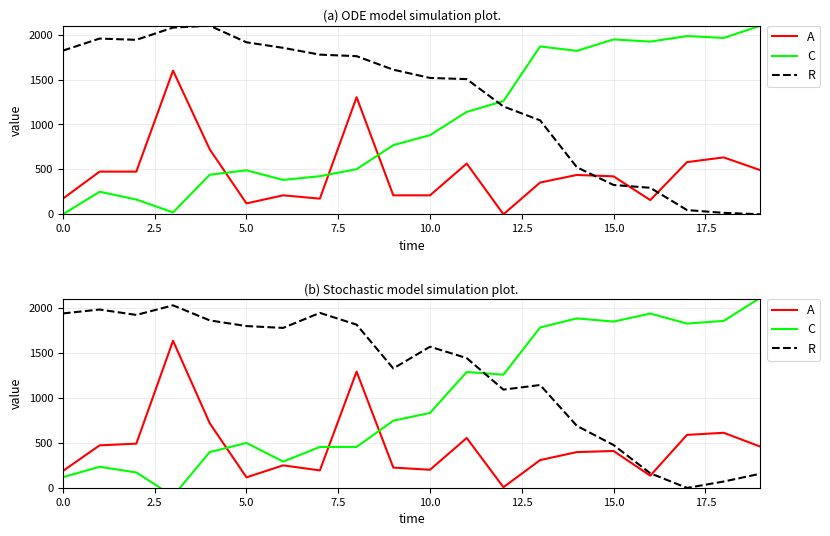

In R, how many points are lower than both neighbors (excluding endpoints)?

5